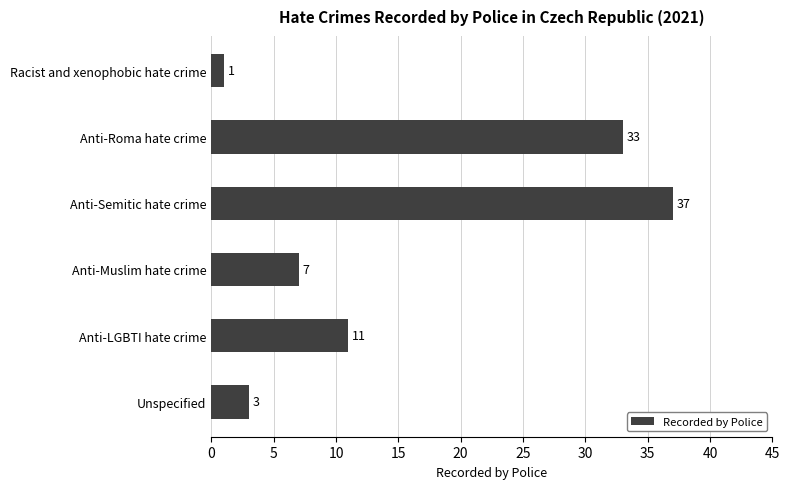

Rank the categories by value from lowest to highest.

Racist and xenophobic hate crime, Unspecified, Anti-Muslim hate crime, Anti-LGBTI hate crime, Anti-Roma hate crime, Anti-Semitic hate crime